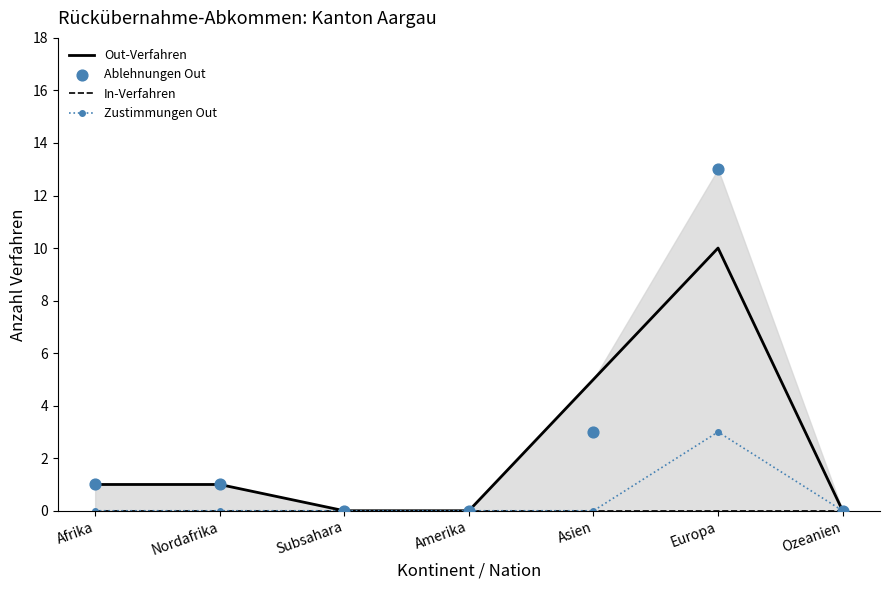

Which series has the widest spread of Y values?

Ablehnungen Out